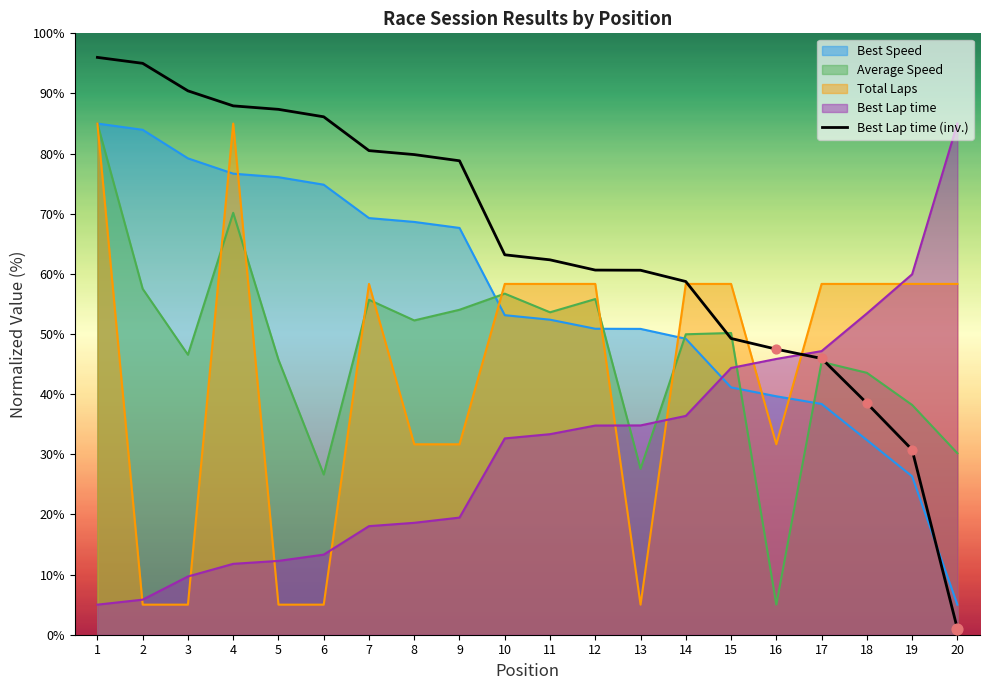

What is the ratio of the value at 14 to the value at 1?

0.6